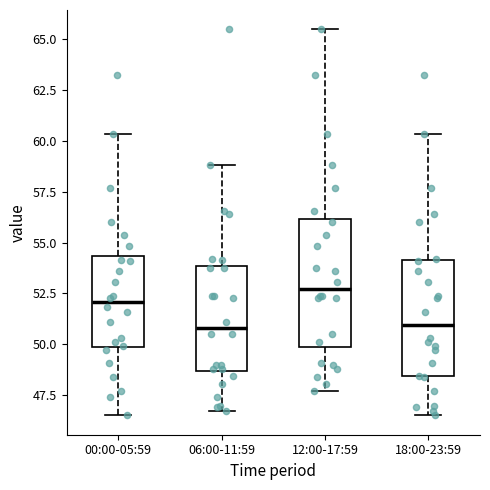

Reading left to right, transcribe this box plot: for each box, give where its median line is, the range the box spans, and where its two whiskers end, as read against the y-axis. The values are not printed on the chart, so give them approximately, as read against the axis.

00:00-05:59: median 52.0, box 50.0 to 54.5, whiskers 46.5 to 60.5
06:00-11:59: median 51.0, box 48.5 to 54.0, whiskers 46.5 to 59.0
12:00-17:59: median 52.5, box 50.0 to 56.0, whiskers 47.5 to 65.5
18:00-23:59: median 51.0, box 48.5 to 54.0, whiskers 46.5 to 60.5